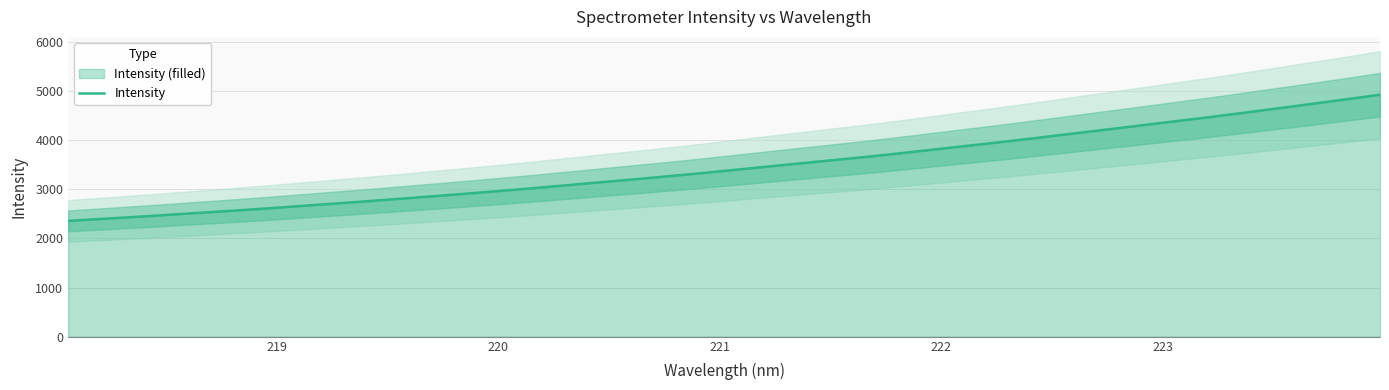

What is the value of the 29th point from the left?

4585.7